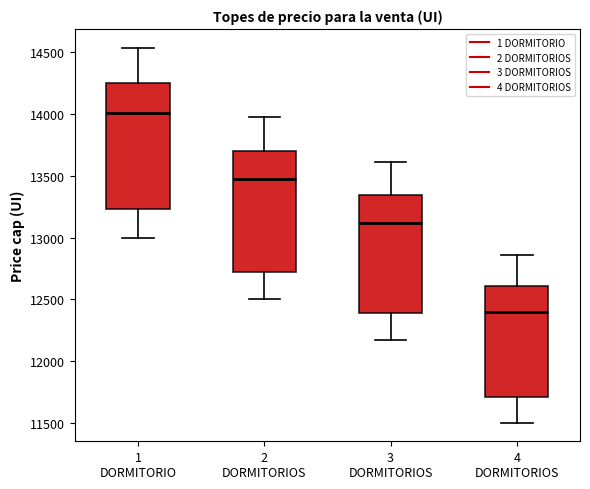

Which box's median line is the highest?

1 DORMITORIO